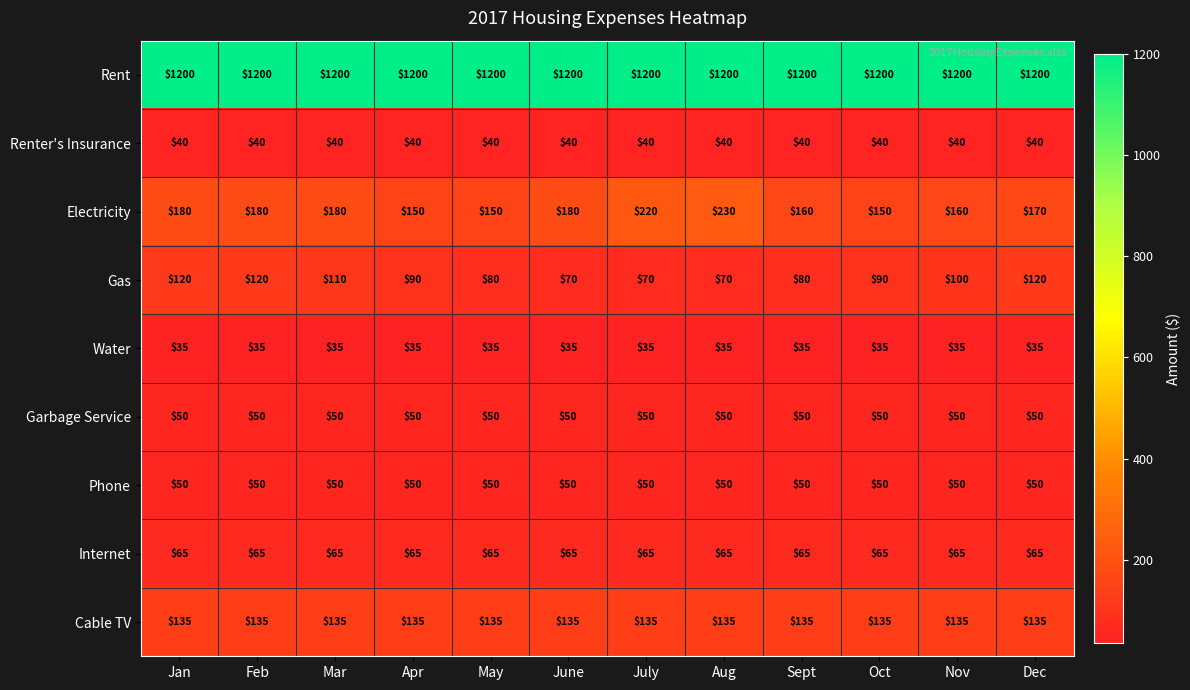

What is the greatest value displayed?

1200